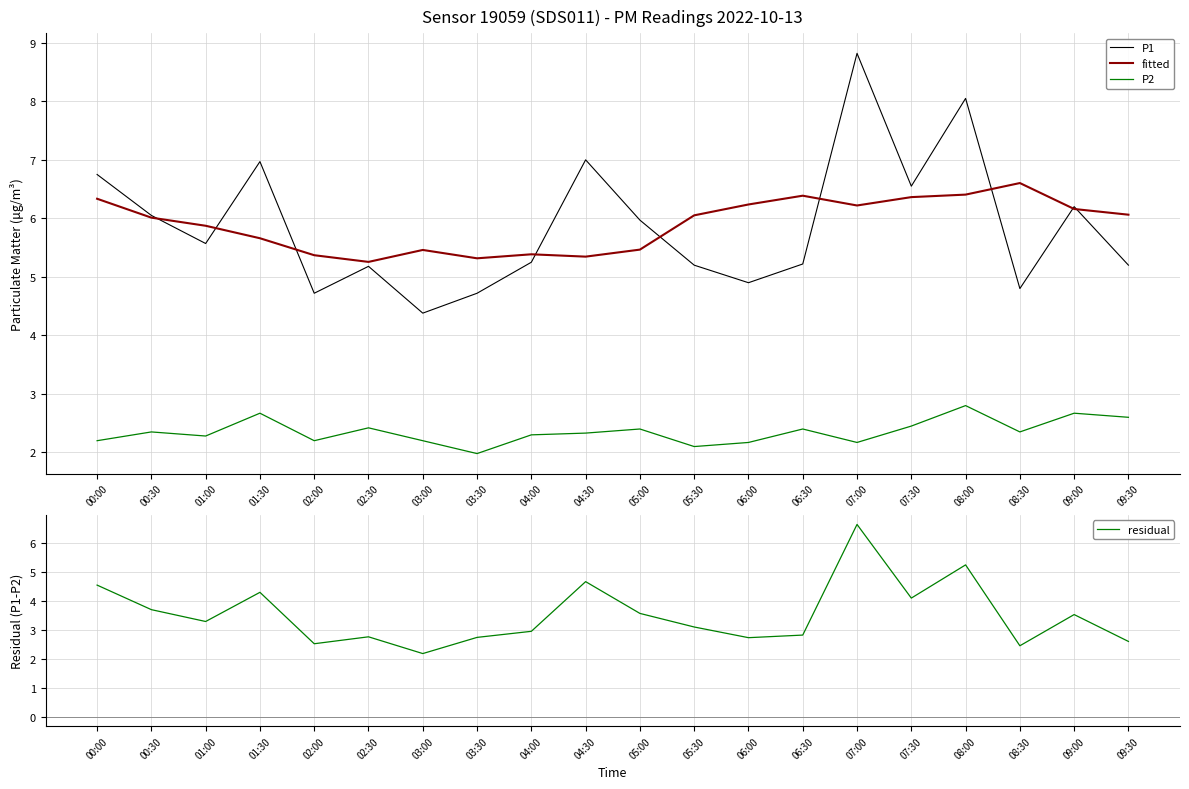

What position from the left is 06:00?

13